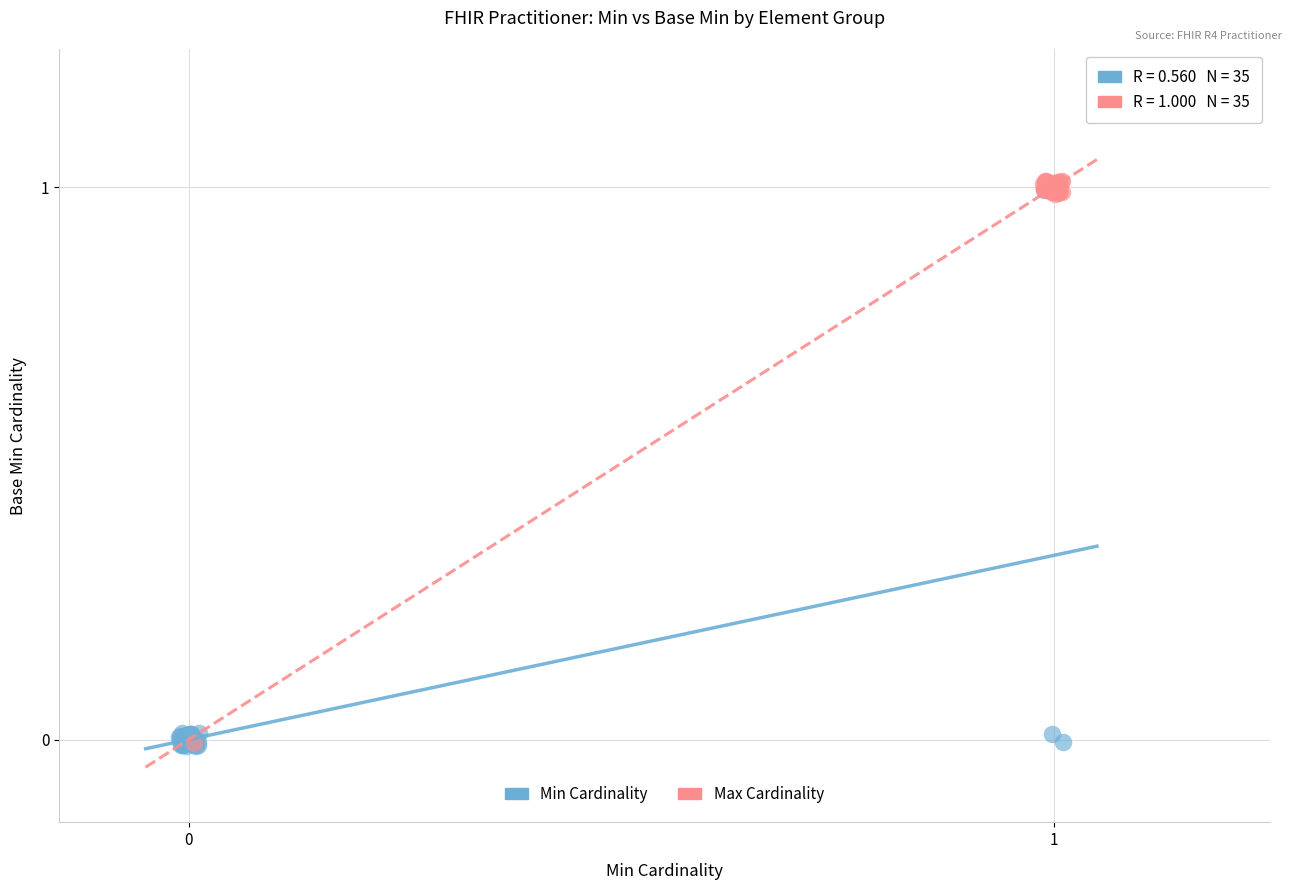

What are all the series names shown in the legend?

Min Cardinality, Max Cardinality